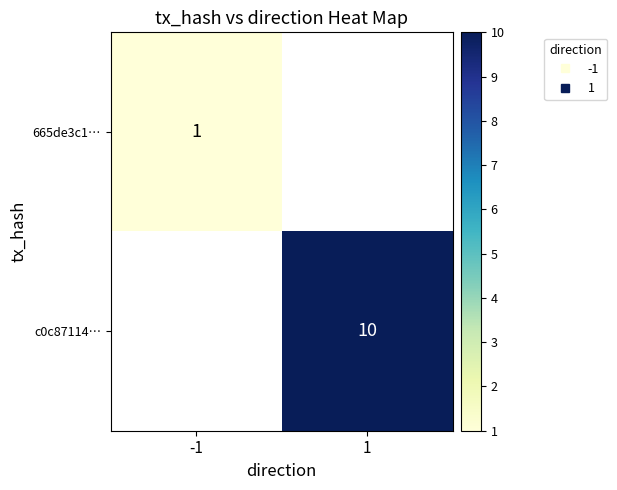

Which category has the lowest value in the c0c87114… series?

-1